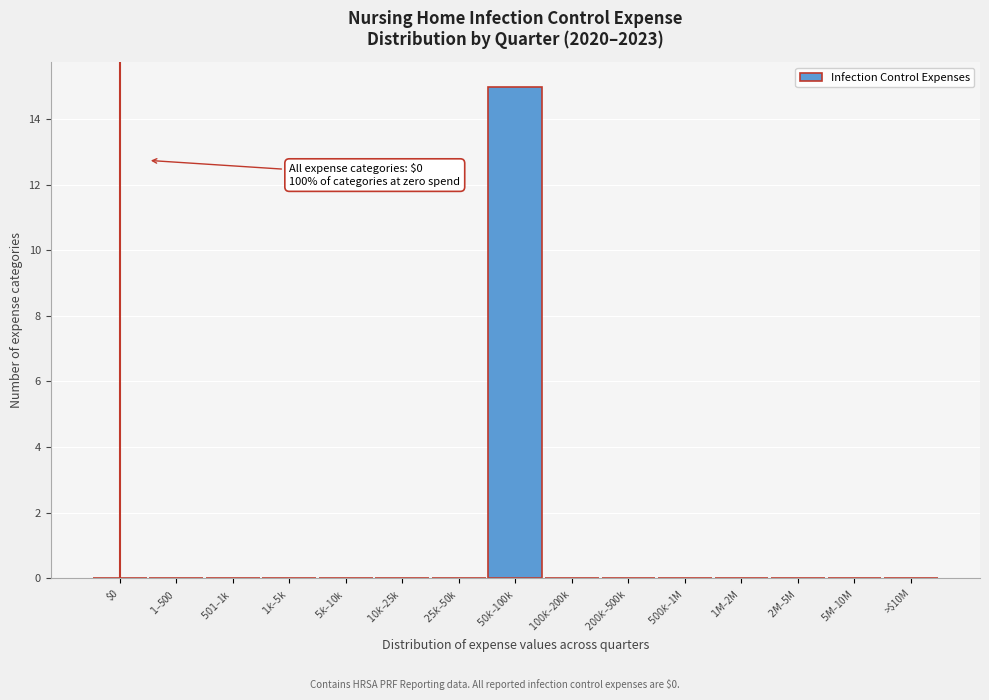

What is the sum of all values?

15